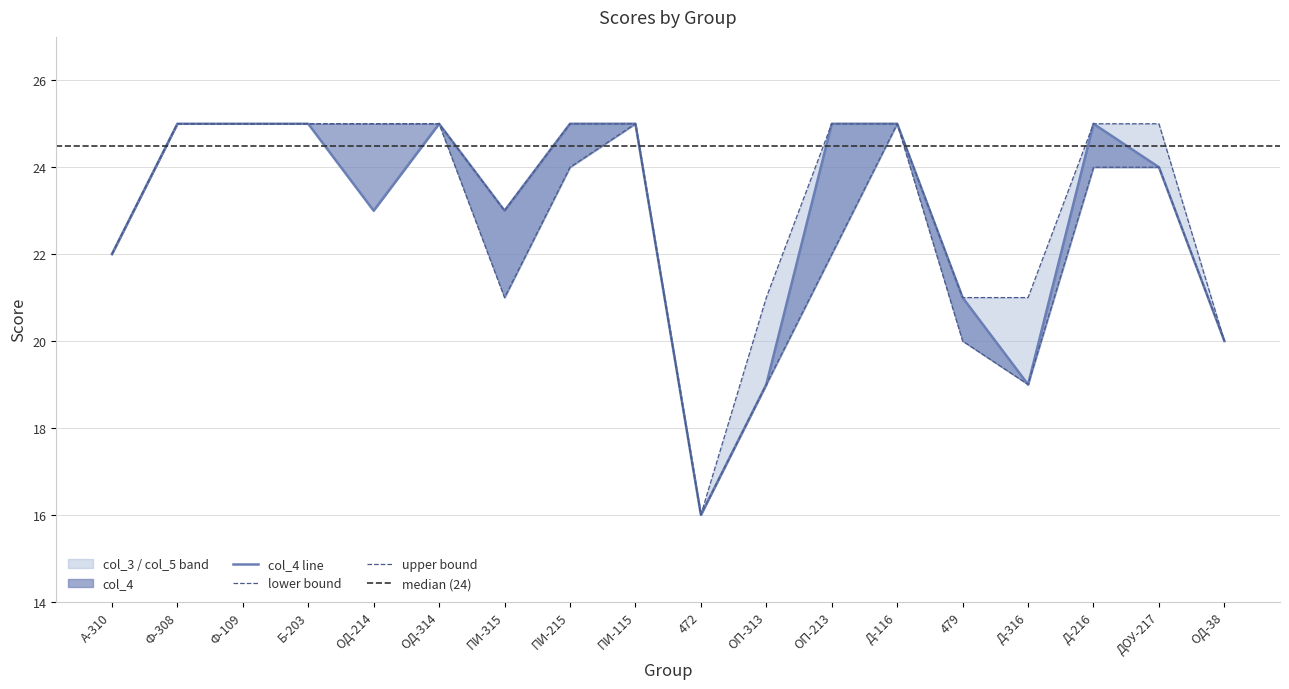

The value of col_4 at ОД-38 is 20. True or false?

True